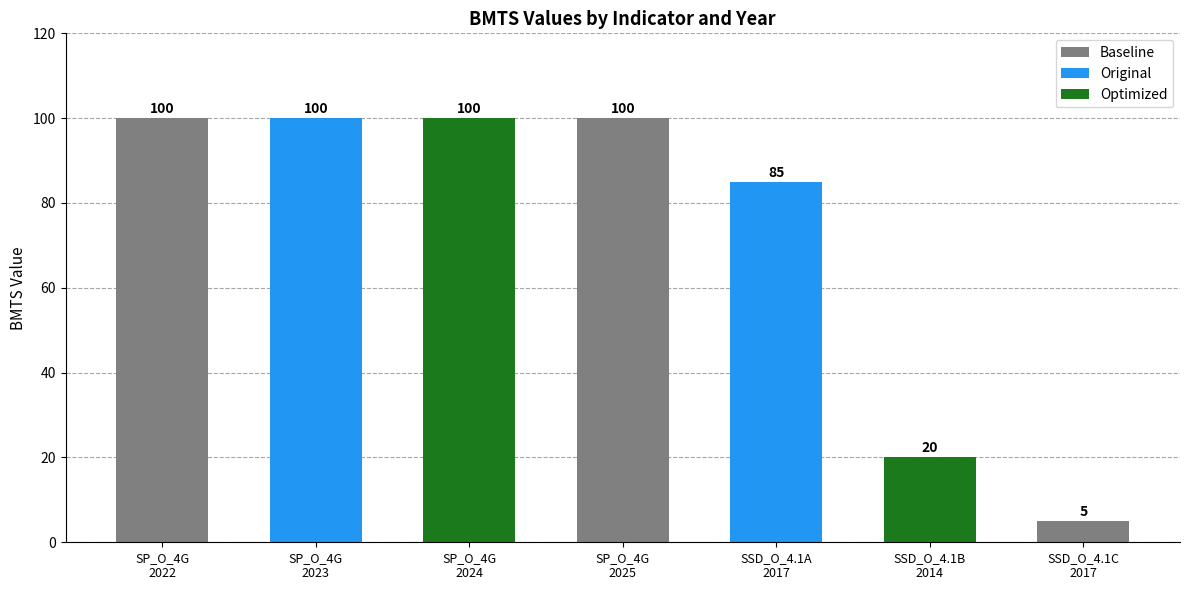

What is the label of the 6th bar from the right?

SP_O_4G
2023